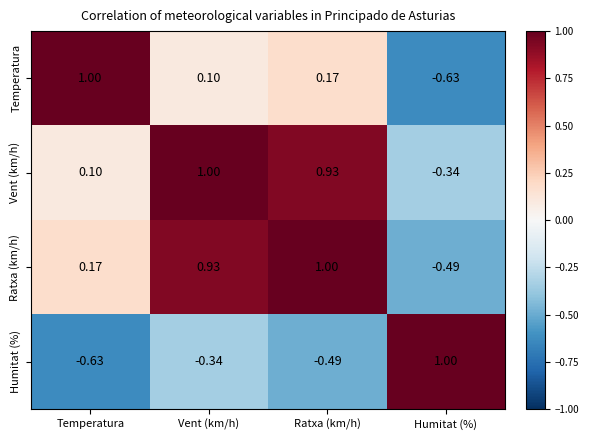

At which label does Temperatura first exceed 0?

Temperatura